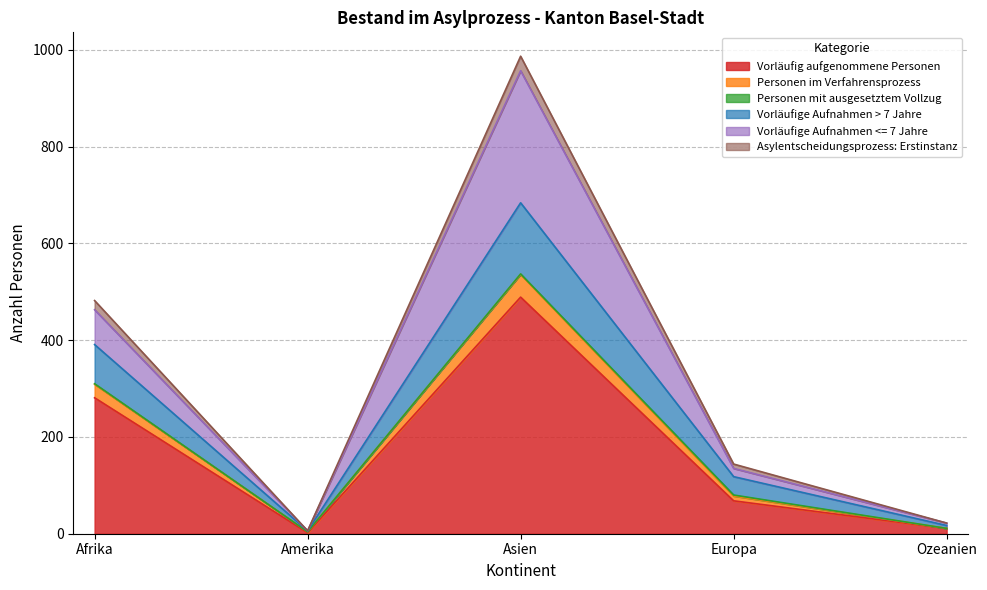

What is the highest value of the Vorläufig aufgenommene Personen series?

489